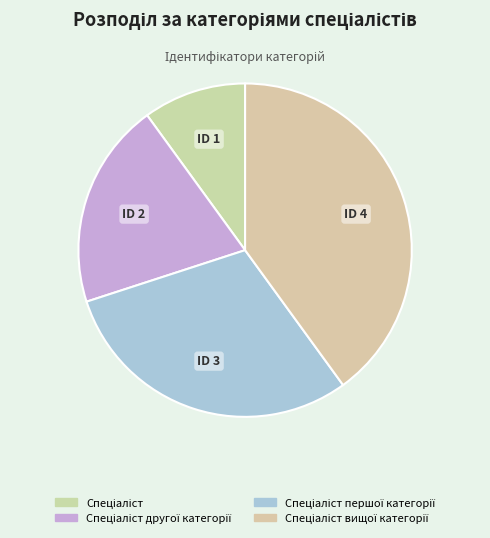

Count the number of slices in the pie.

4